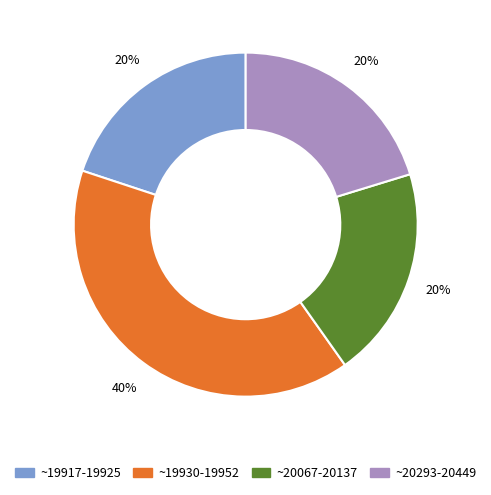

How many slices are in this pie chart?

4